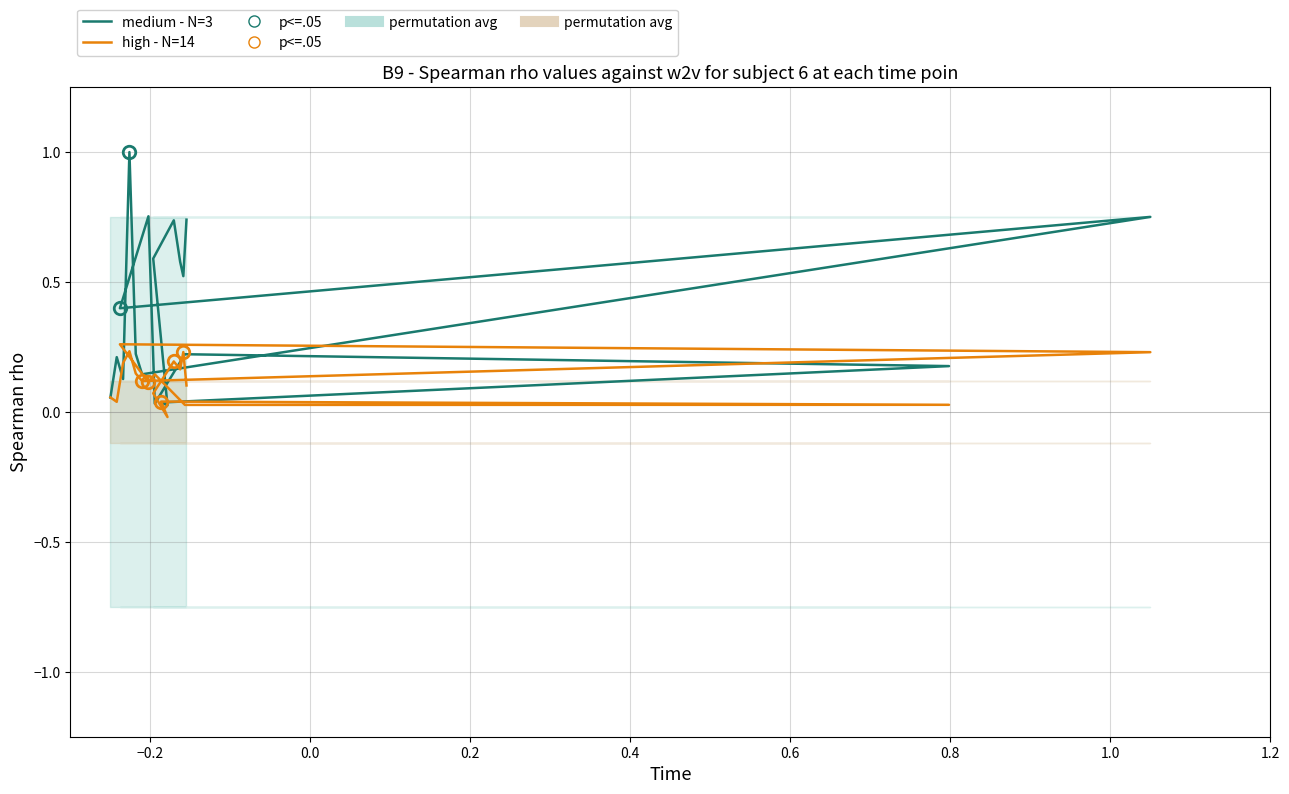

How many times do high - N=14 and medium - N=3 cross each other?

7